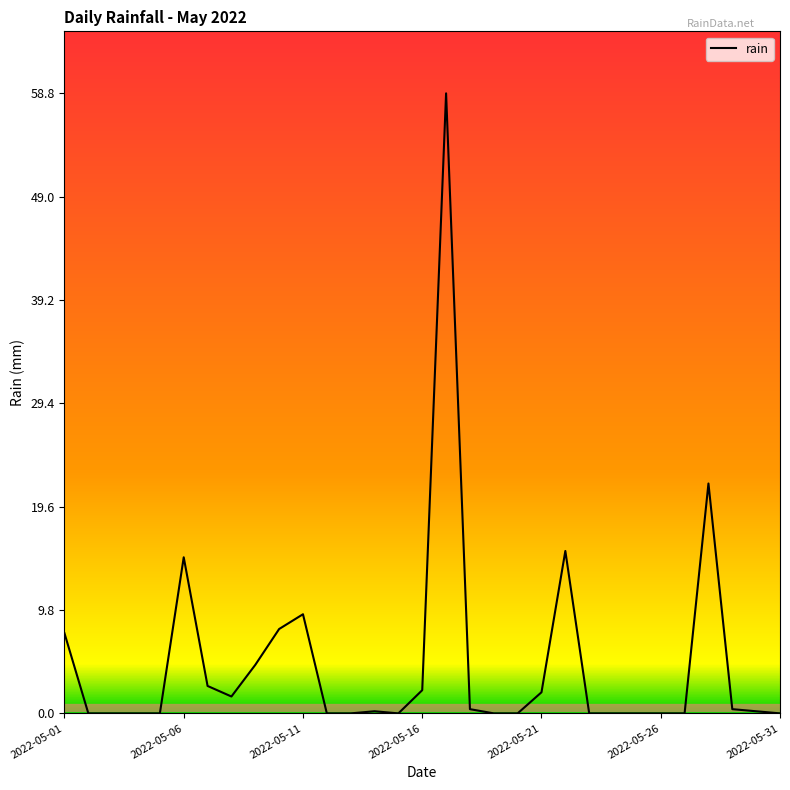

What is the maximum value shown in the chart?

58.8